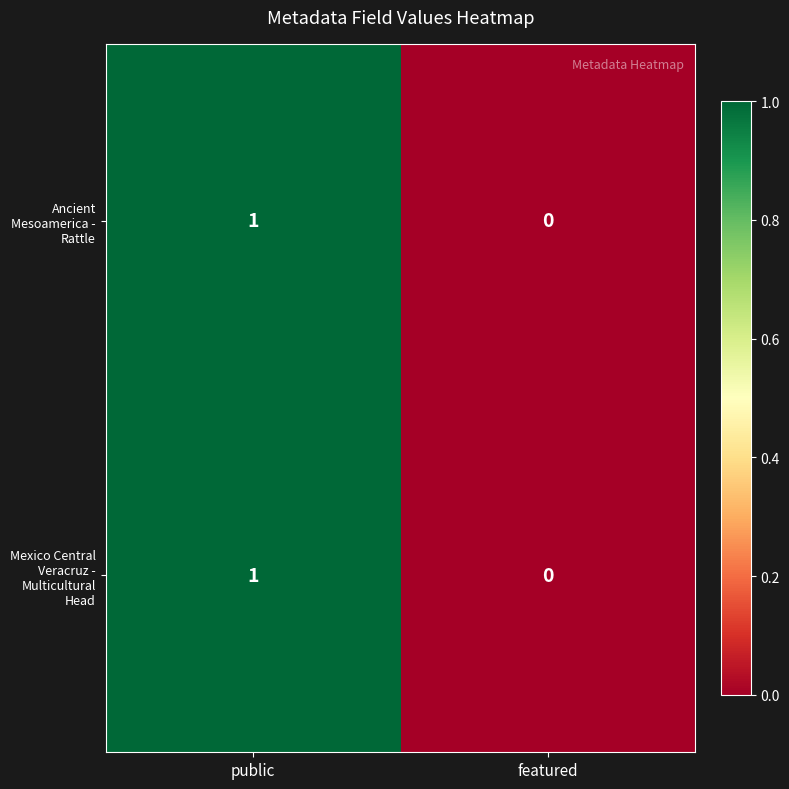

Where is Ancient Mesoamerica - Rattle nearest to the value 0?

featured